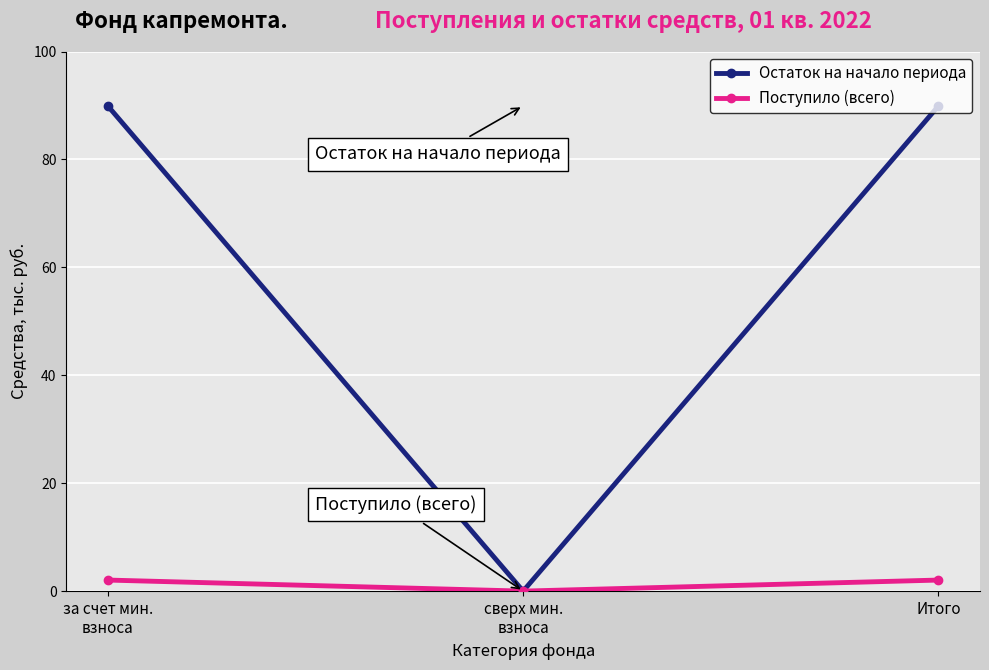

Rank the series at Итого from lowest to highest value.

Поступило (всего), Остаток на начало периода